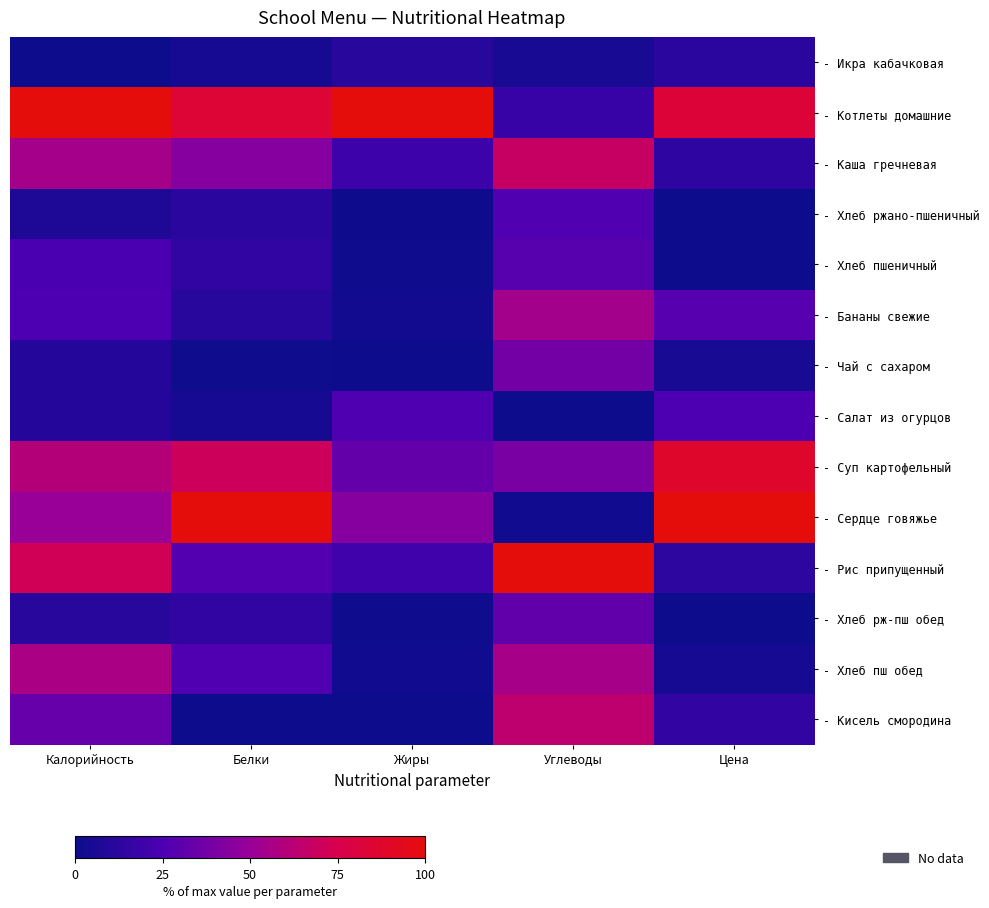

At which category is the sum across all series the highest?

Углеводы